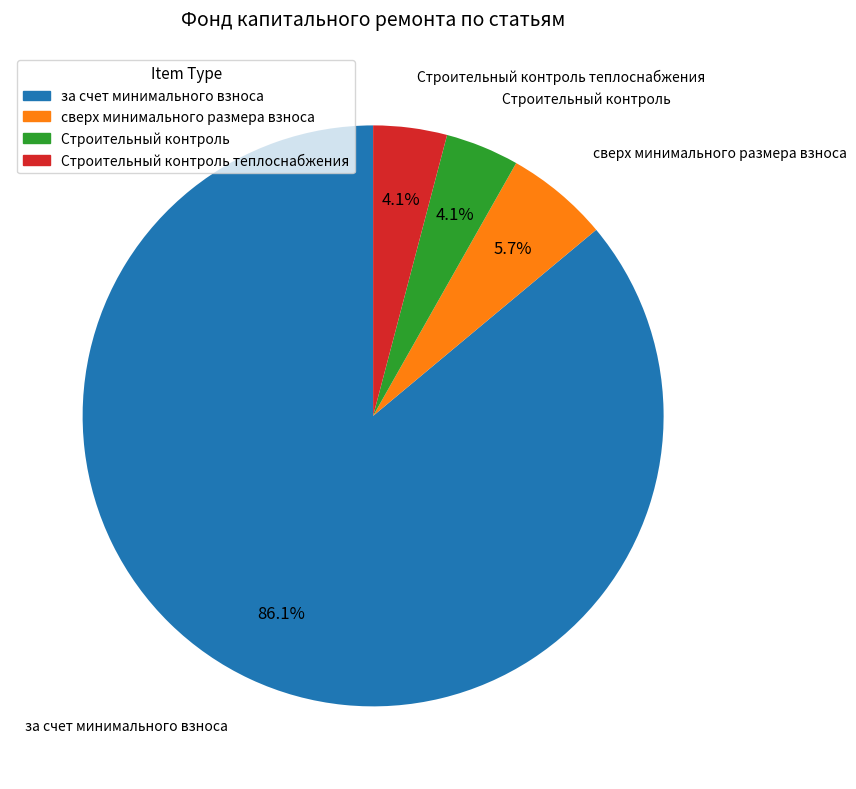

Which slice is the largest?

за счет минимального взноса